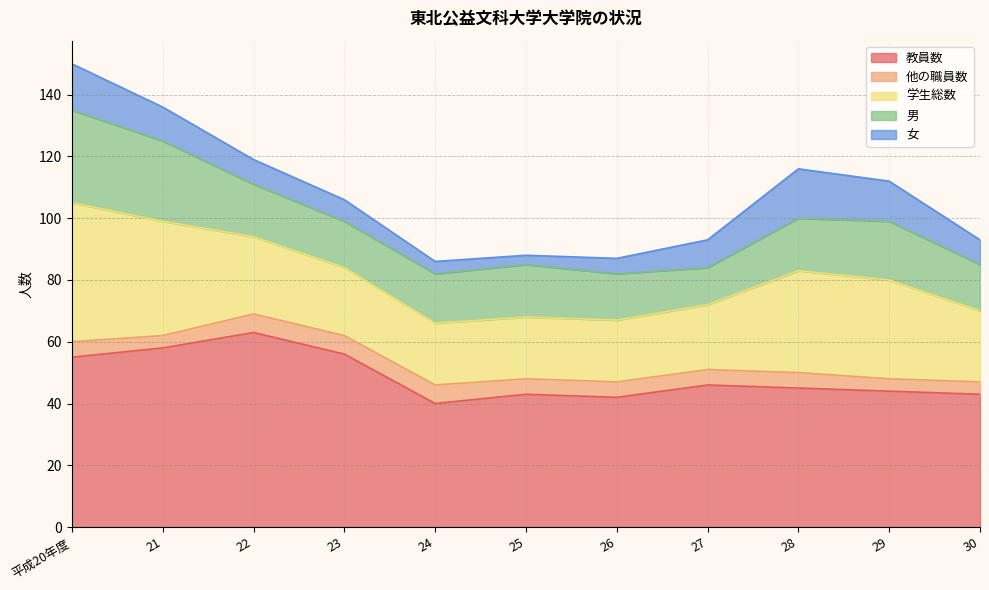

What is the smallest value displayed?

3